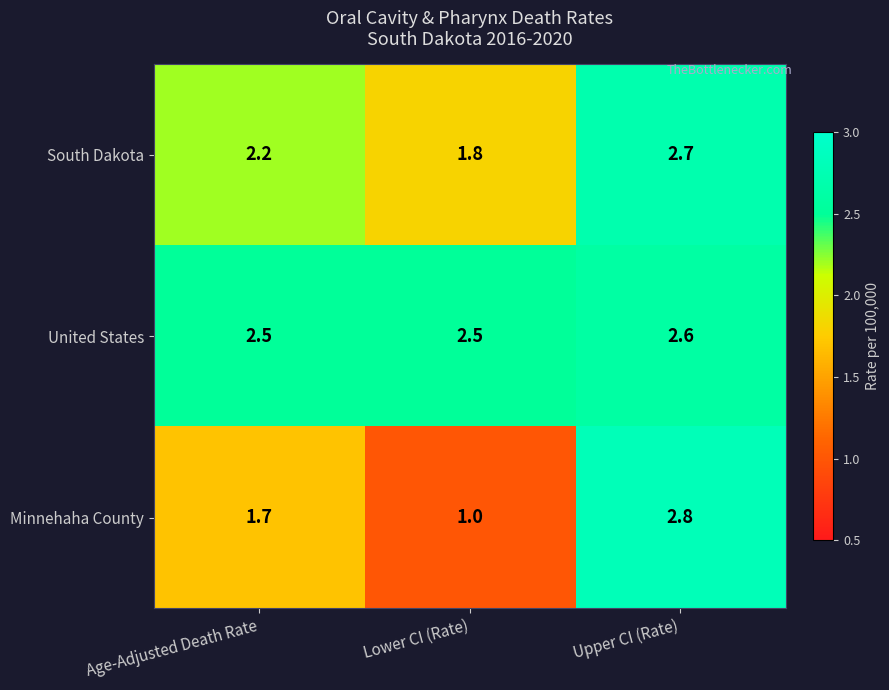

Rank the series by their maximum value, from lowest to highest.

United States, South Dakota, Minnehaha County